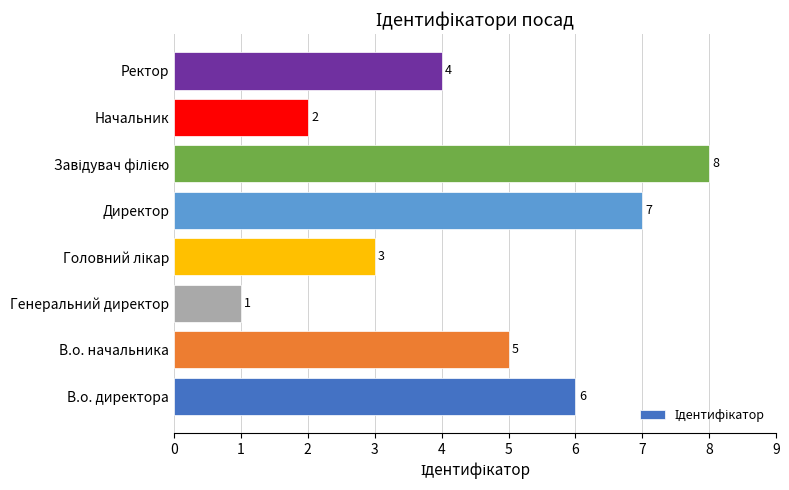

Between В.о. начальника and В.о. директора, which is larger?

В.о. директора